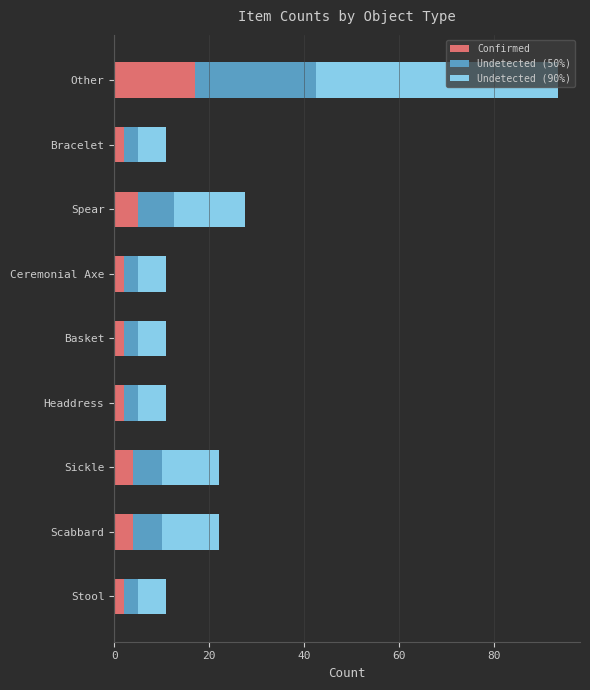

At which category is the sum across all series the highest?

Other